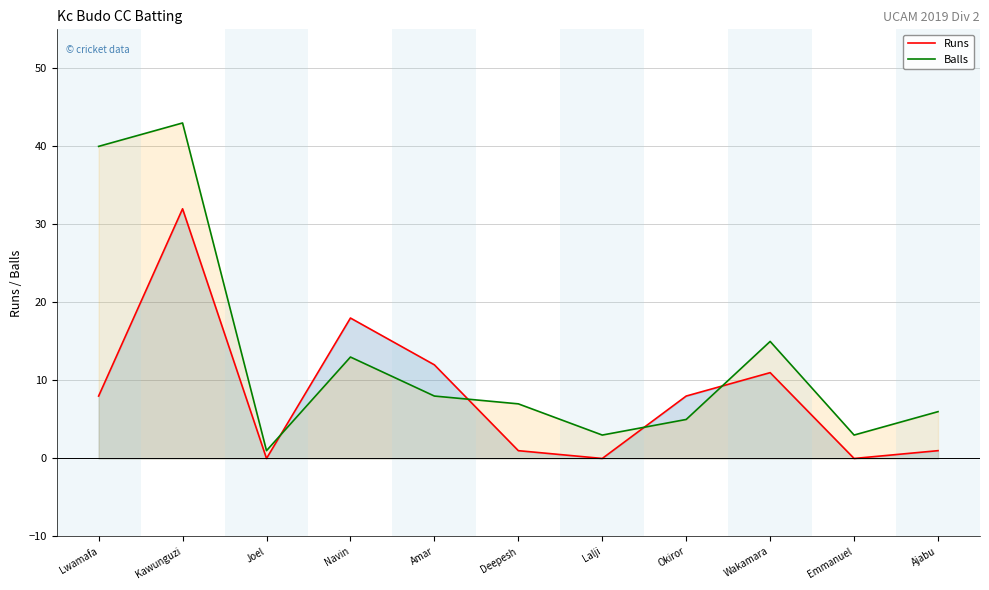

What is the value of the Balls point at the 5th from the left?

8